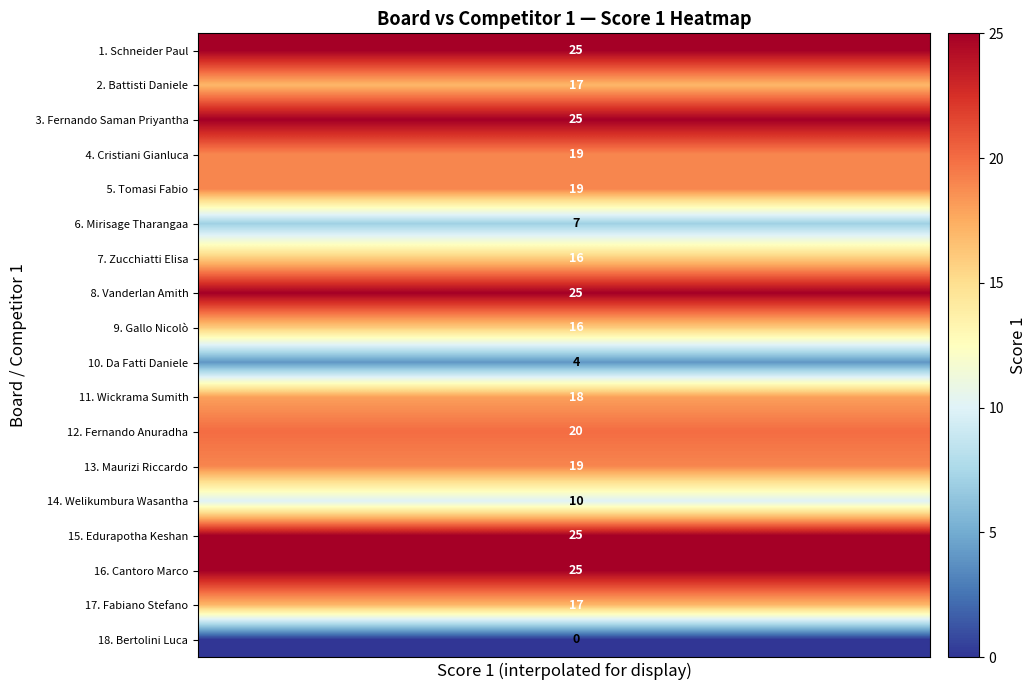

What is the difference between the highest and lowest values at 20?

25